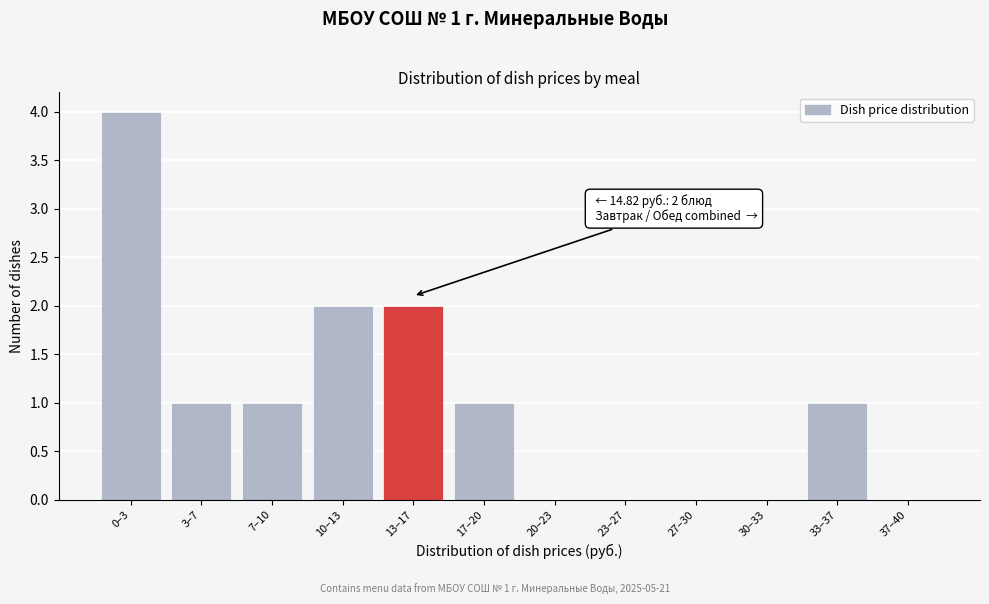

Reading left to right, transcribe all the data shown in this chart.

0–3=4	3–7=1	7–10=1	10–13=2	13–17=2	17–20=1	20–23=0	23–27=0	27–30=0	30–33=0	33–37=1	37–40=0